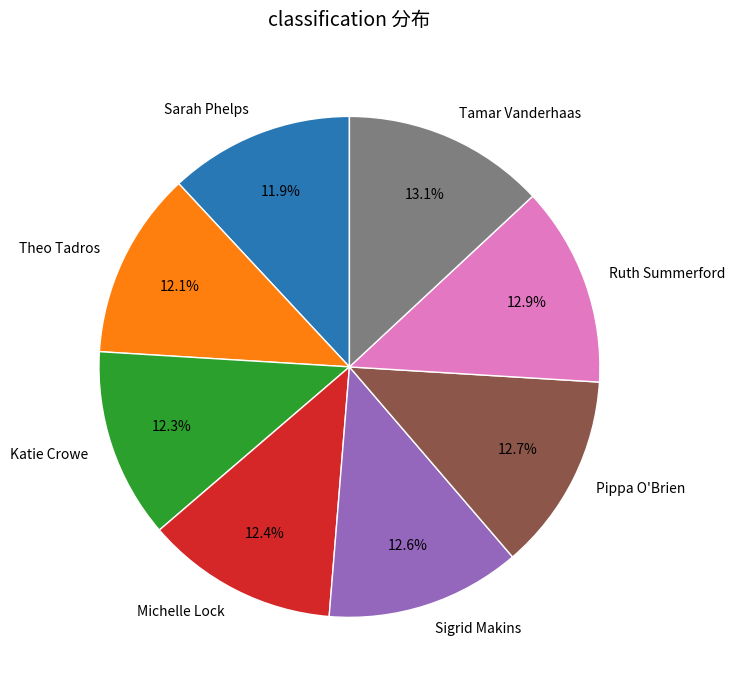

Is there a majority slice in this chart?

No